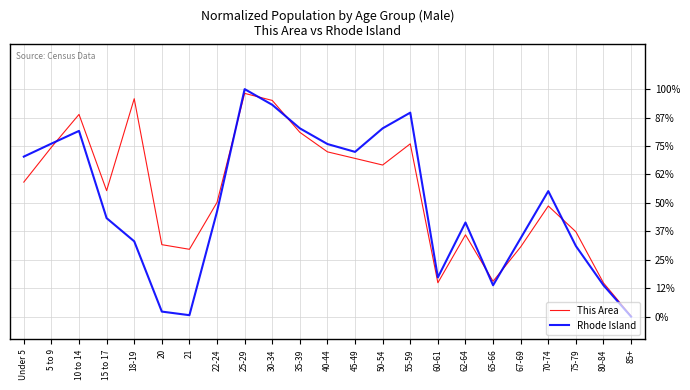

How many intersections are there between Rhode Island and This Area?

7